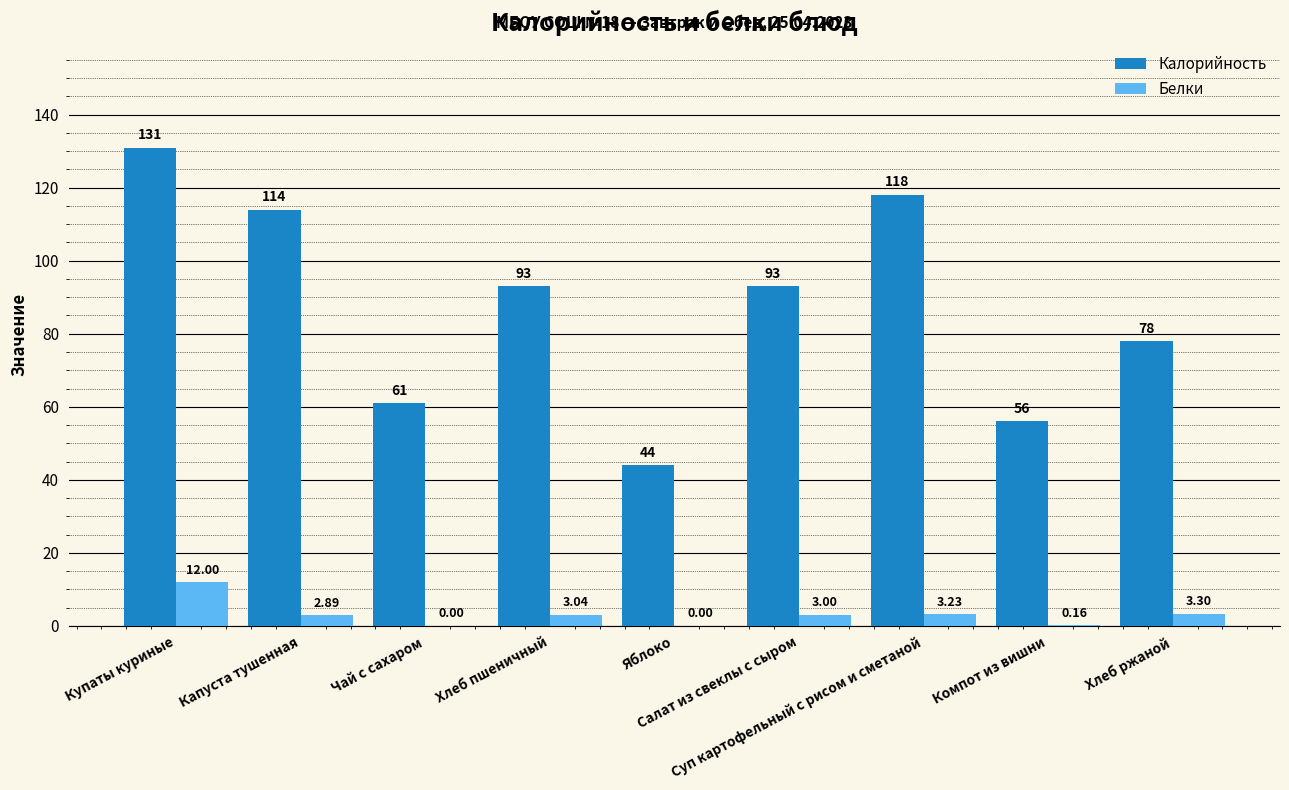

Is it true that Белки equals 2.9 at Капуста тушенная?

True